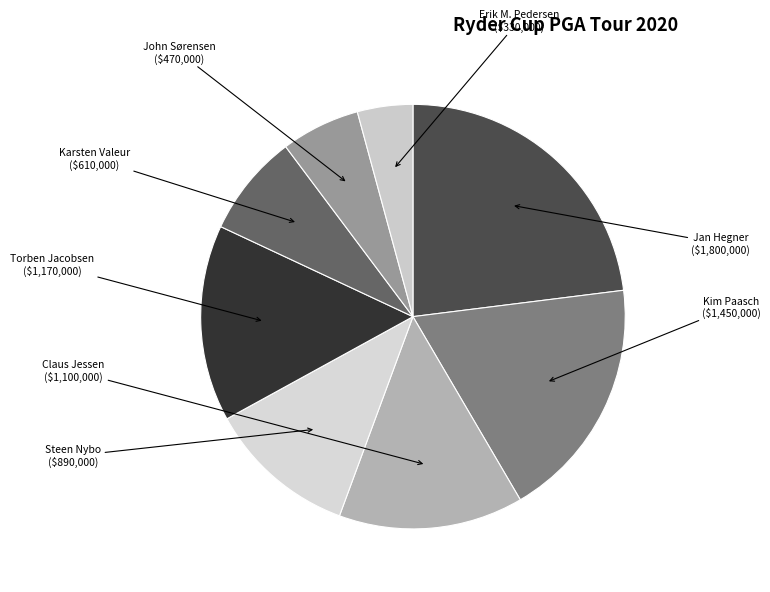

Does Claus Jessen represent more than half of the total?

No